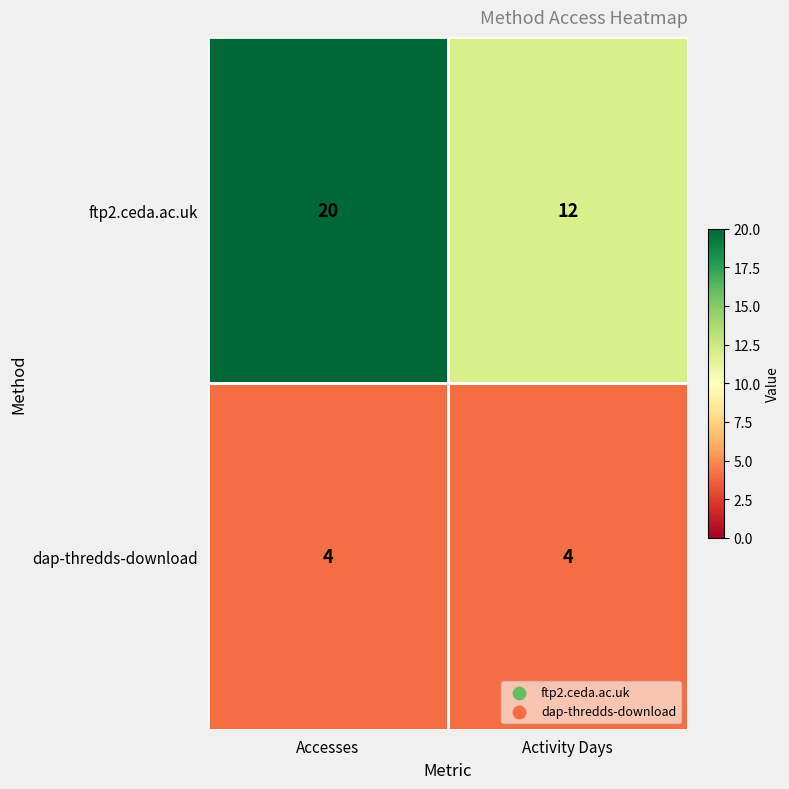

At which category is the sum across all series the highest?

Accesses